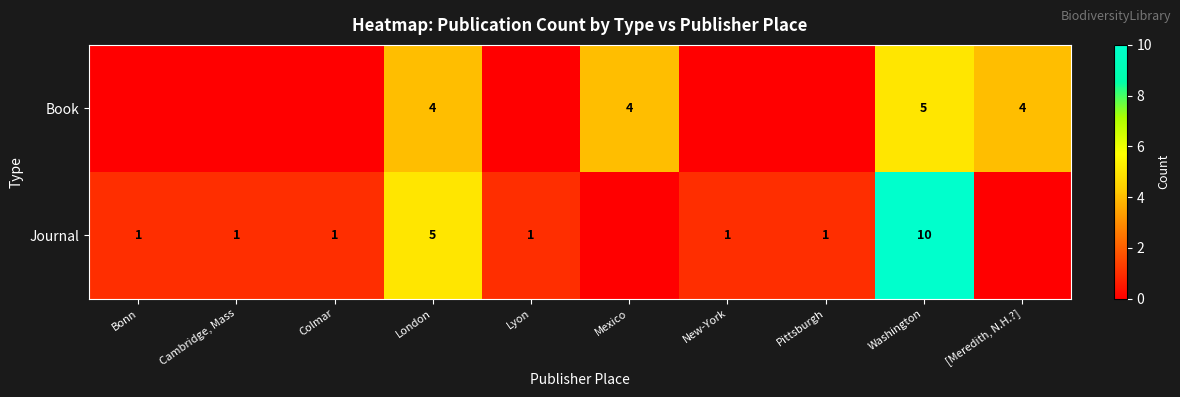

Which category has the highest value in the row_1 series?

Washington